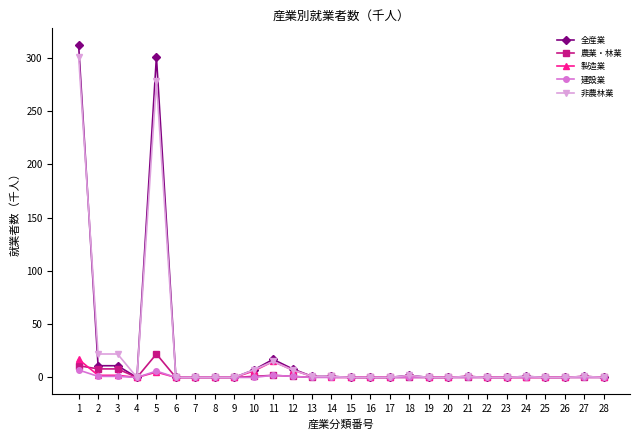

Which series has the widest spread of values?

全産業